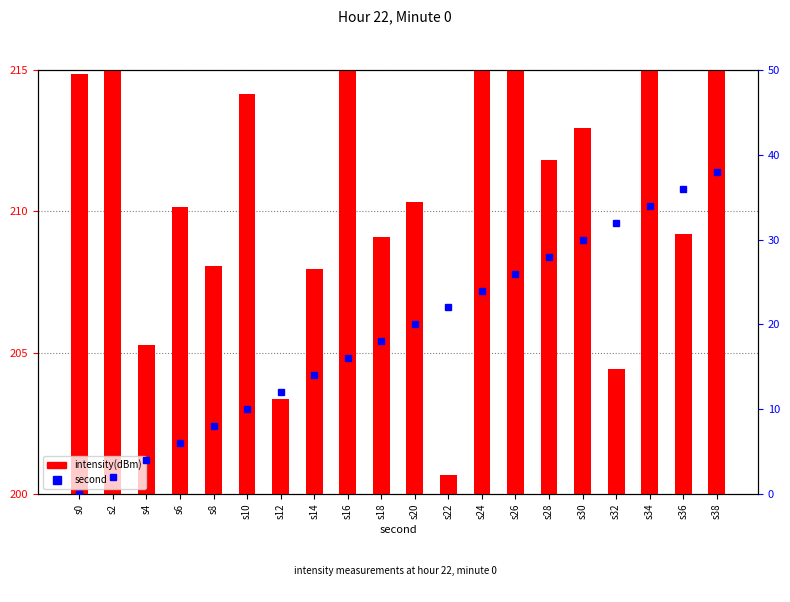

Reading right to left, what are all the values shown in this chart?

intensity(dBm): s38=18.6	s36=9.2	s34=16.4	s32=4.4	s30=12.9	s28=11.8	s26=27.5	s24=31.6	s22=0.7	s20=10.3	s18=9.1	s16=20.3	s14=7.9	s12=3.3	s10=14.1	s8=8.1	s6=10.1	s4=5.3	s2=15.6	s0=14.9
second: s38=38.0	s36=36.0	s34=34.0	s32=32.0	s30=30.0	s28=28.0	s26=26.0	s24=24.0	s22=22.0	s20=20.0	s18=18.0	s16=16.0	s14=14.0	s12=12.0	s10=10.0	s8=8.0	s6=6.0	s4=4.0	s2=2.0	s0=0.0